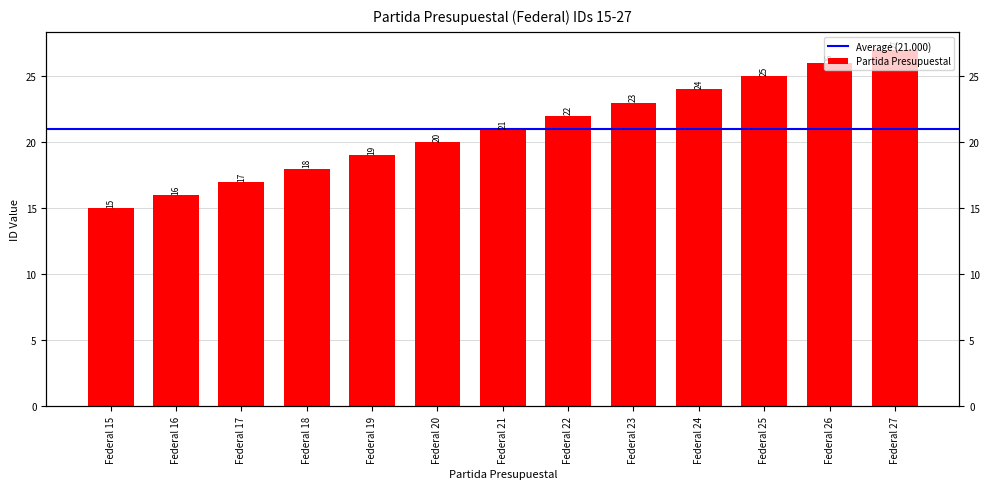

What is the sum of the values at Federal 21 and Federal 20?

41